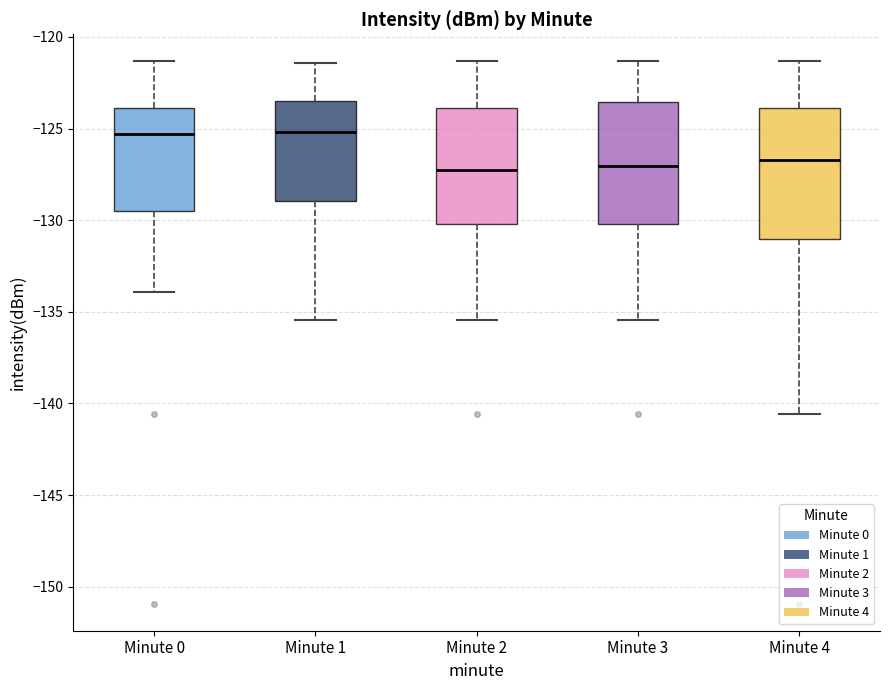

Reading left to right, transcribe this box plot: for each box, give where its median line is, the range the box spans, and where its two whiskers end, as read against the y-axis. The values are not printed on the chart, so give them approximately, as read against the axis.

Minute 0: median -125.5, box -129.5 to -124.0, whiskers -134.0 to -121.5
Minute 1: median -125.0, box -129.0 to -123.5, whiskers -135.5 to -121.5
Minute 2: median -127.5, box -130.0 to -124.0, whiskers -135.5 to -121.5
Minute 3: median -127.0, box -130.0 to -123.5, whiskers -135.5 to -121.5
Minute 4: median -126.5, box -131.0 to -124.0, whiskers -140.5 to -121.5